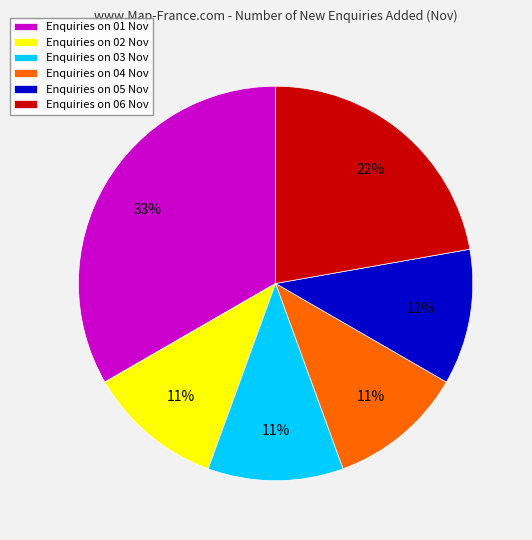

Is the sum of Enquiries on 06 Nov and Enquiries on 05 Nov greater than half?

No